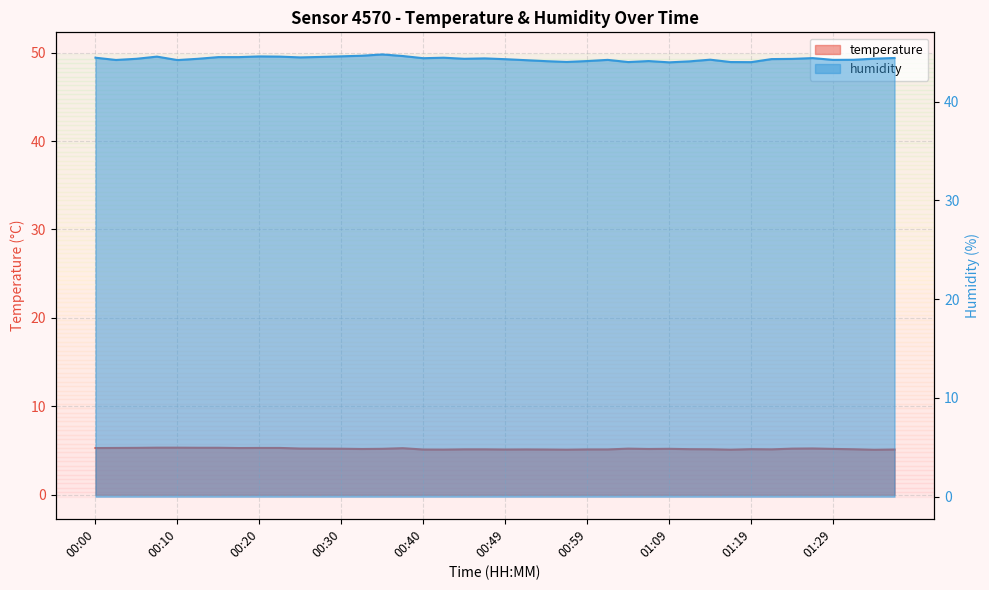

What is the sum of the temperature values at 00:05 and 01:07?

10.5